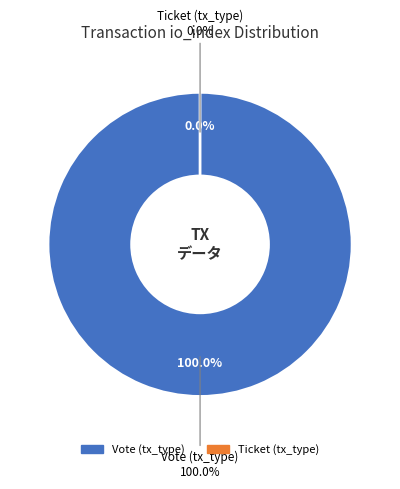

Rank the categories by value from lowest to highest.

Ticket (tx_type), Vote (tx_type)